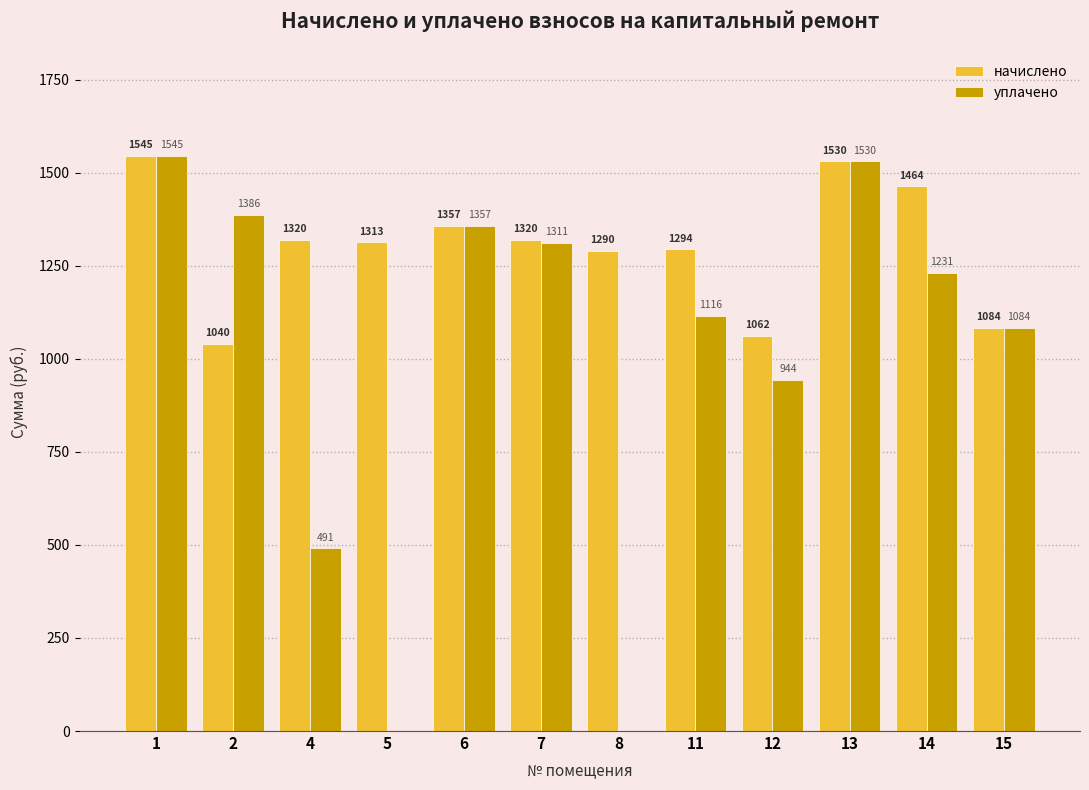

Where does the уплачено series first go above 1231?

1